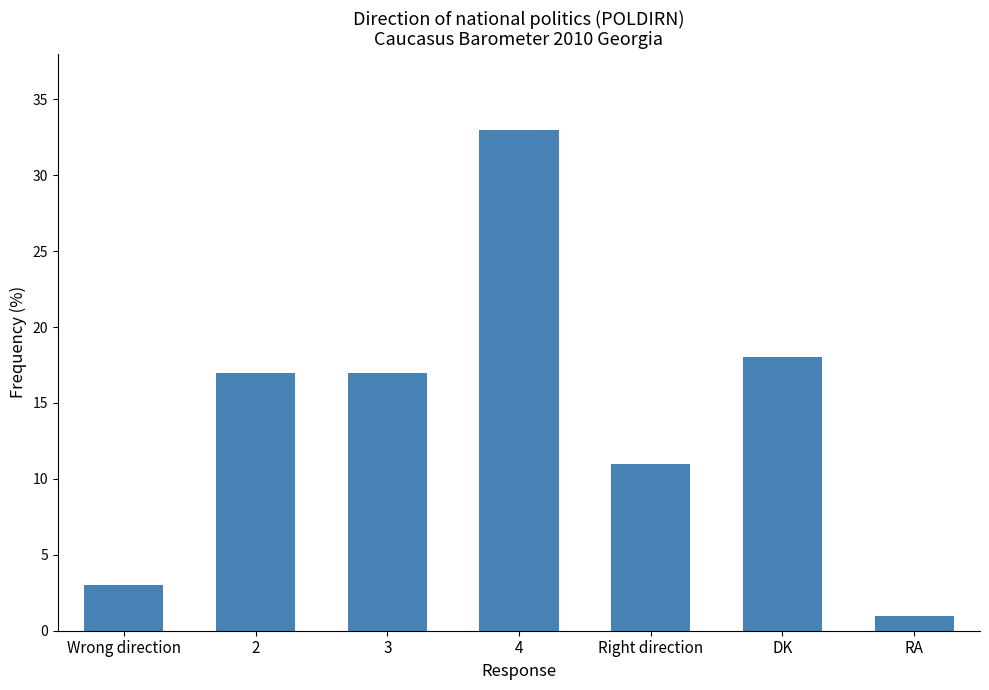

What is the greatest value displayed?

33